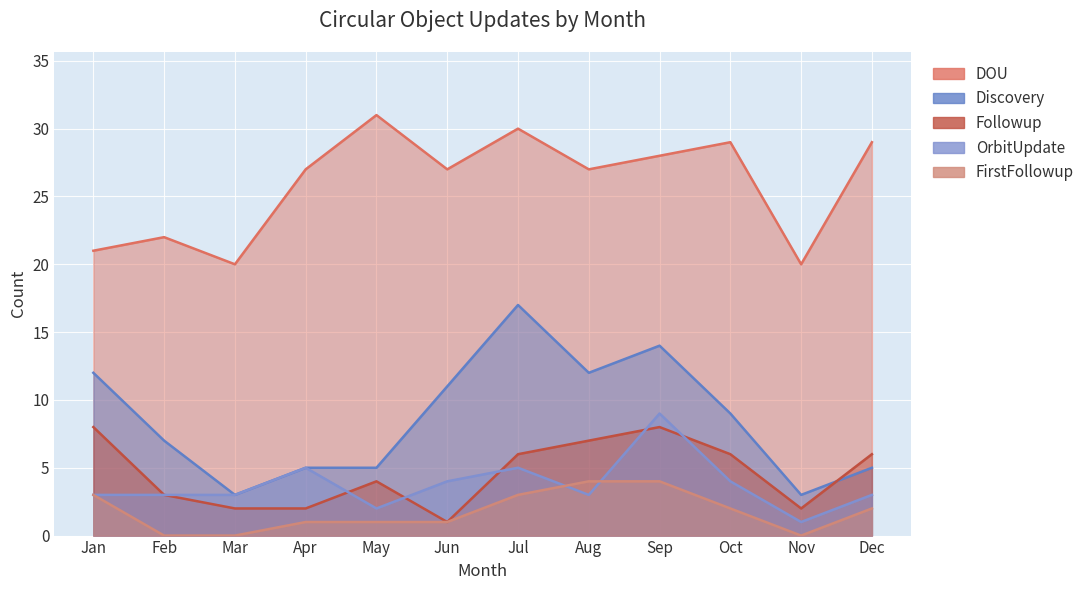

At which label does OrbitUpdate first exceed 3?

Apr